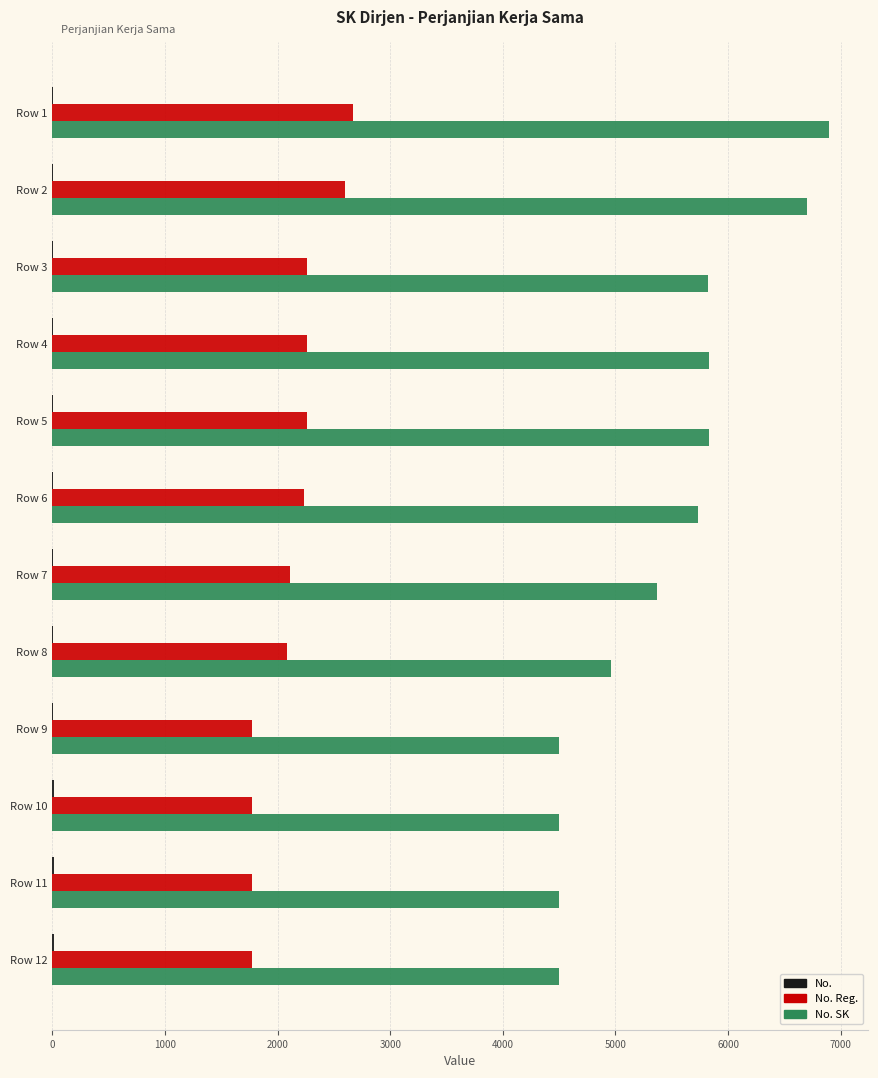

Which category has the highest value across all series?

Row 1